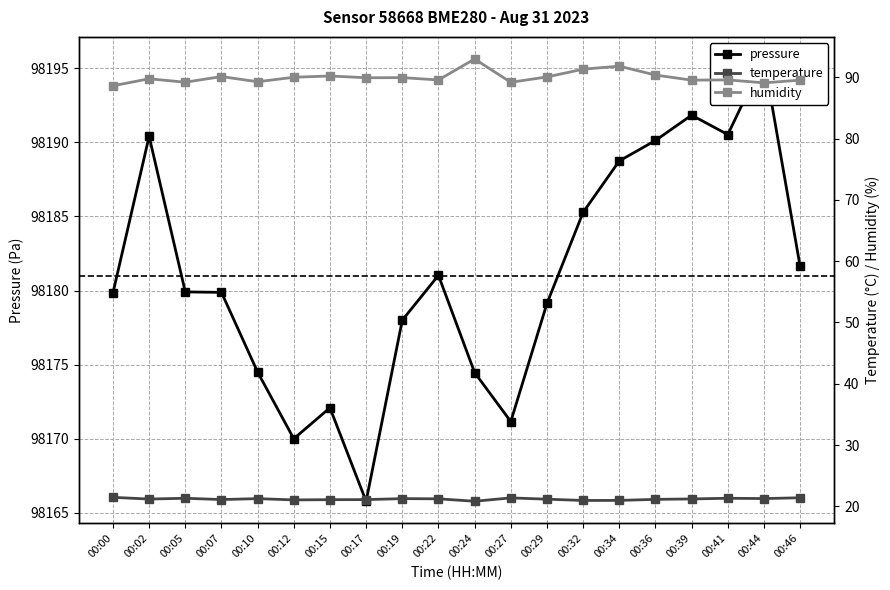

What is the value of the pressure point at the 6th from the left?

98170.0